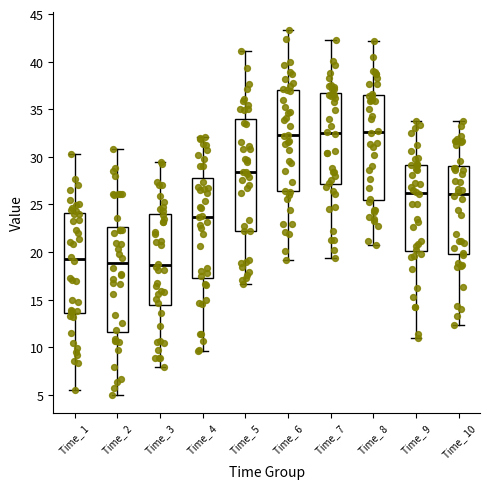

Comparing the boxes themselves (not the whiskers), which one is the tallest?

Time_ 5